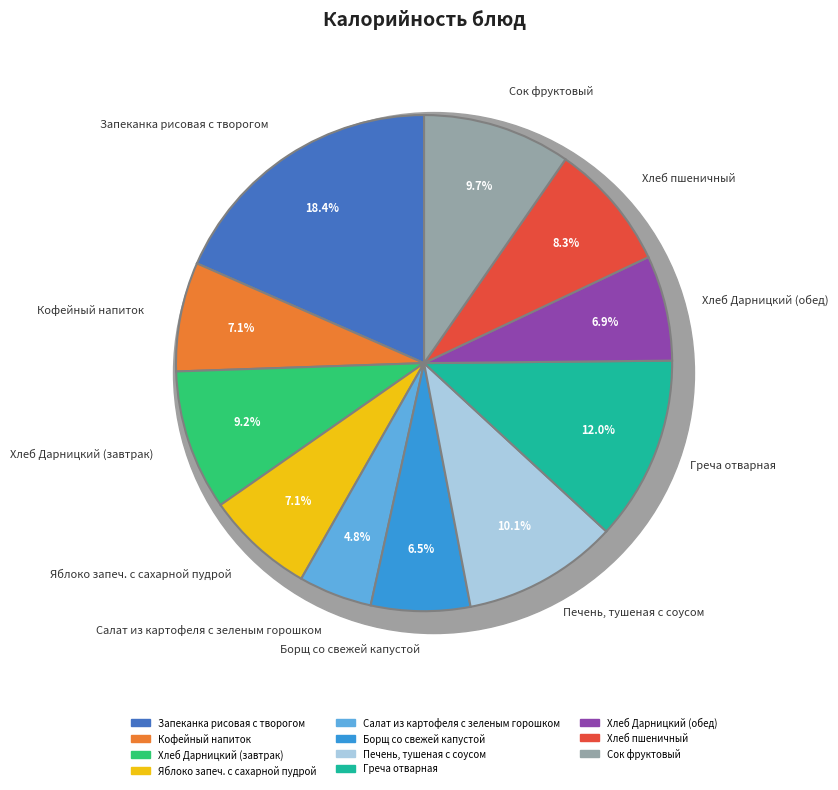

What is the smallest slice in the pie chart?

Салат из картофеля с зеленым горошком